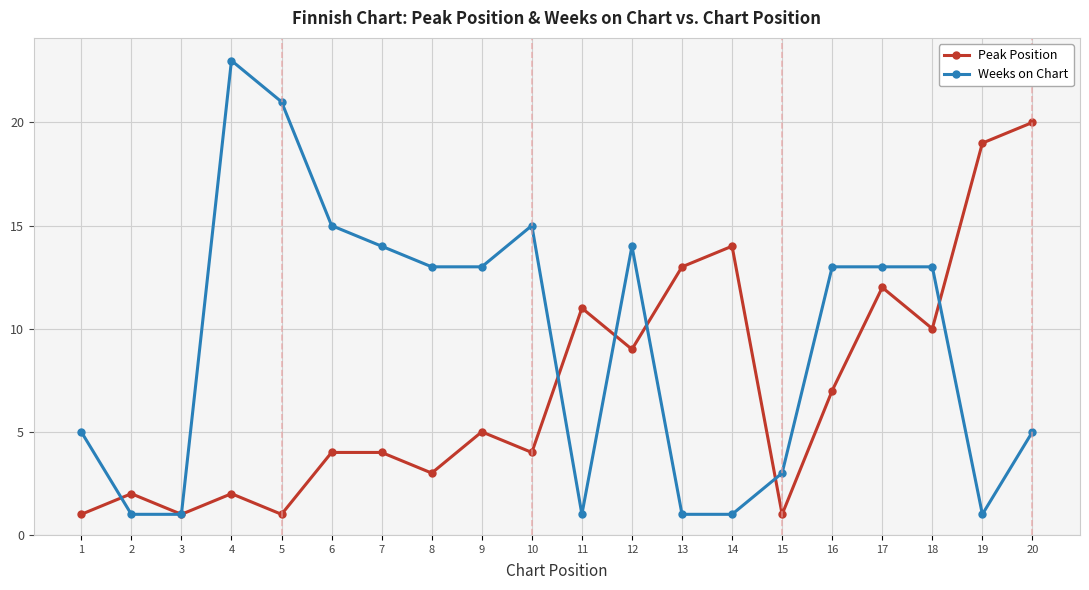

List the series in order of their overall mean, lowest first.

Peak Position, Weeks on Chart